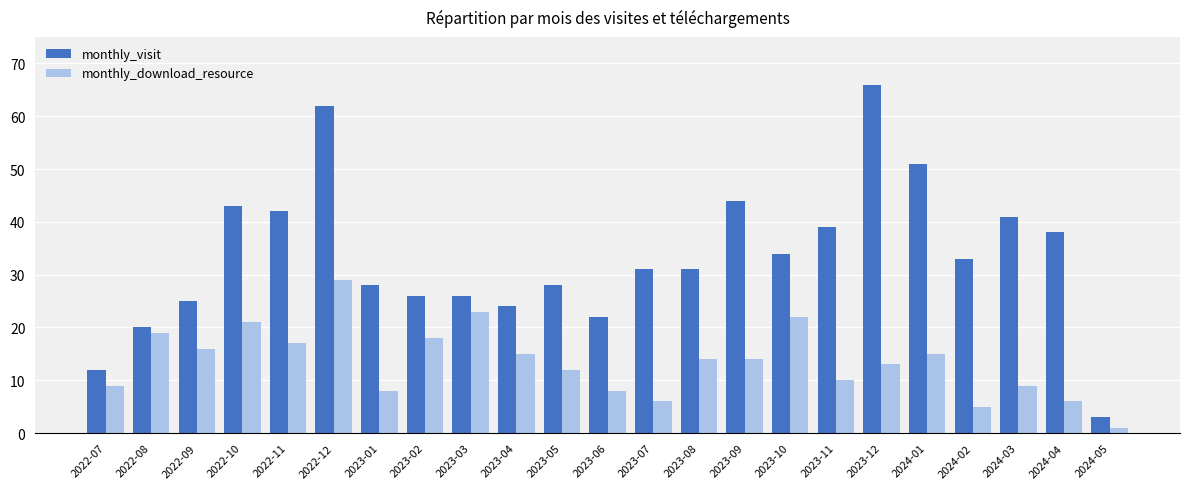

Reading right to left, list all the values displayed in this chart.

monthly_visit: 2024-05=3	2024-04=38	2024-03=41	2024-02=33	2024-01=51	2023-12=66	2023-11=39	2023-10=34	2023-09=44	2023-08=31	2023-07=31	2023-06=22	2023-05=28	2023-04=24	2023-03=26	2023-02=26	2023-01=28	2022-12=62	2022-11=42	2022-10=43	2022-09=25	2022-08=20	2022-07=12
monthly_download_resource: 2024-05=1	2024-04=6	2024-03=9	2024-02=5	2024-01=15	2023-12=13	2023-11=10	2023-10=22	2023-09=14	2023-08=14	2023-07=6	2023-06=8	2023-05=12	2023-04=15	2023-03=23	2023-02=18	2023-01=8	2022-12=29	2022-11=17	2022-10=21	2022-09=16	2022-08=19	2022-07=9